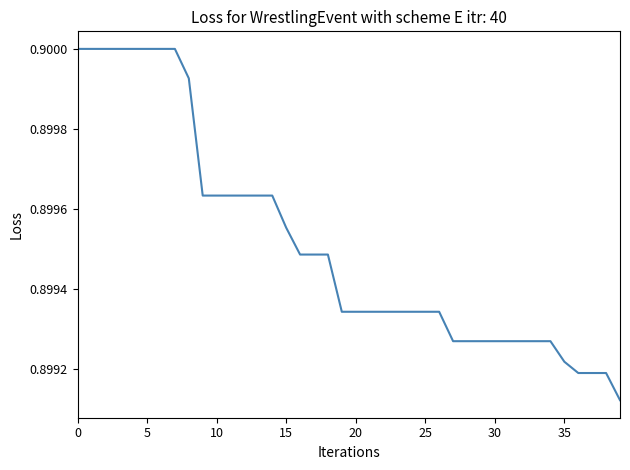

True or false: the data has more than 0 interior local peaks.

False